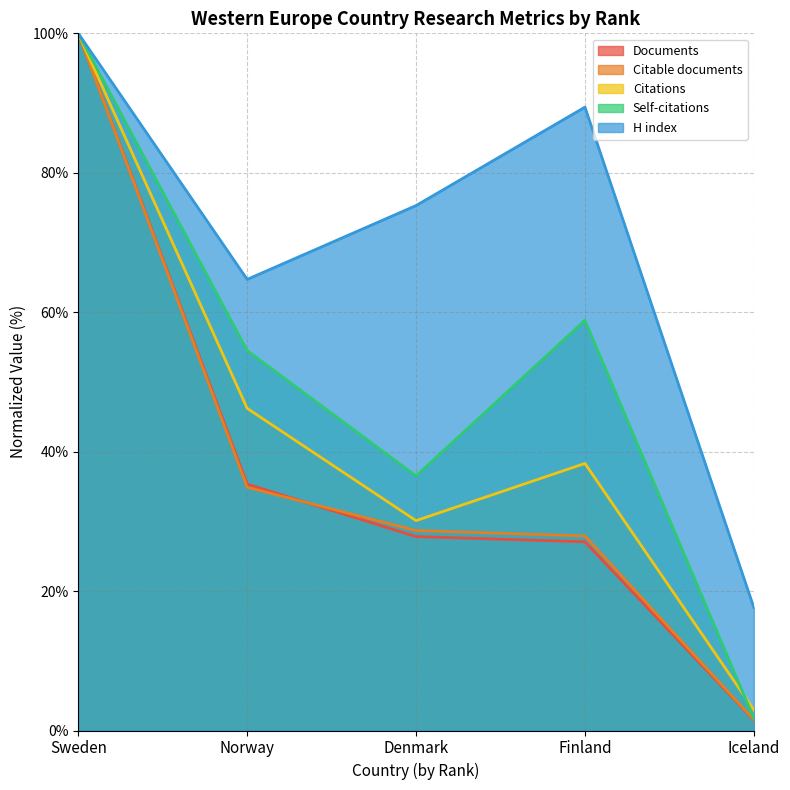

The value of H index at Finland is 89.4. True or false?

True